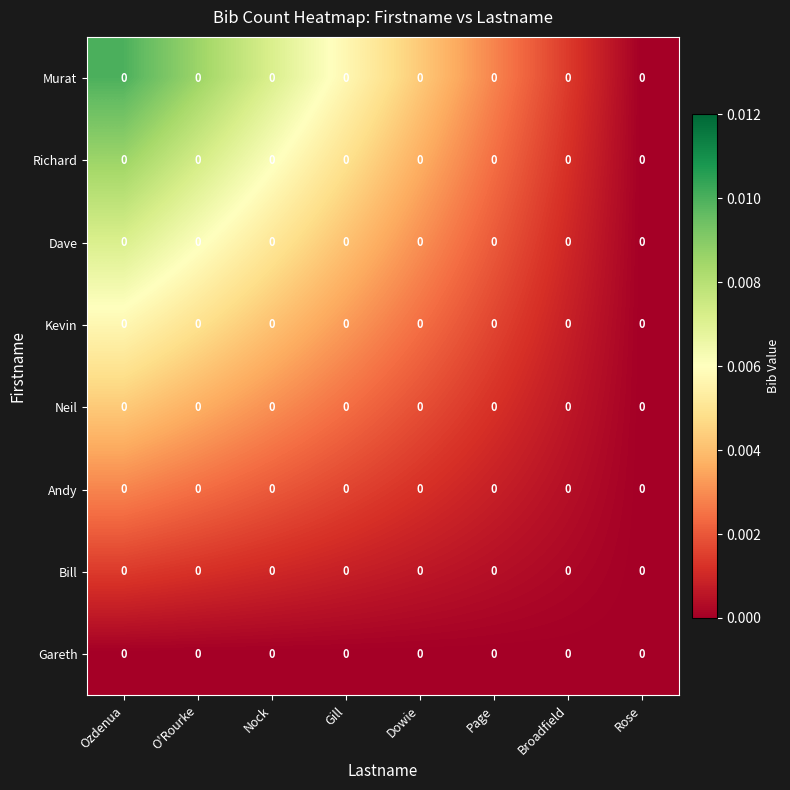

Which series changed the most between Dowie and Broadfield?

row_0